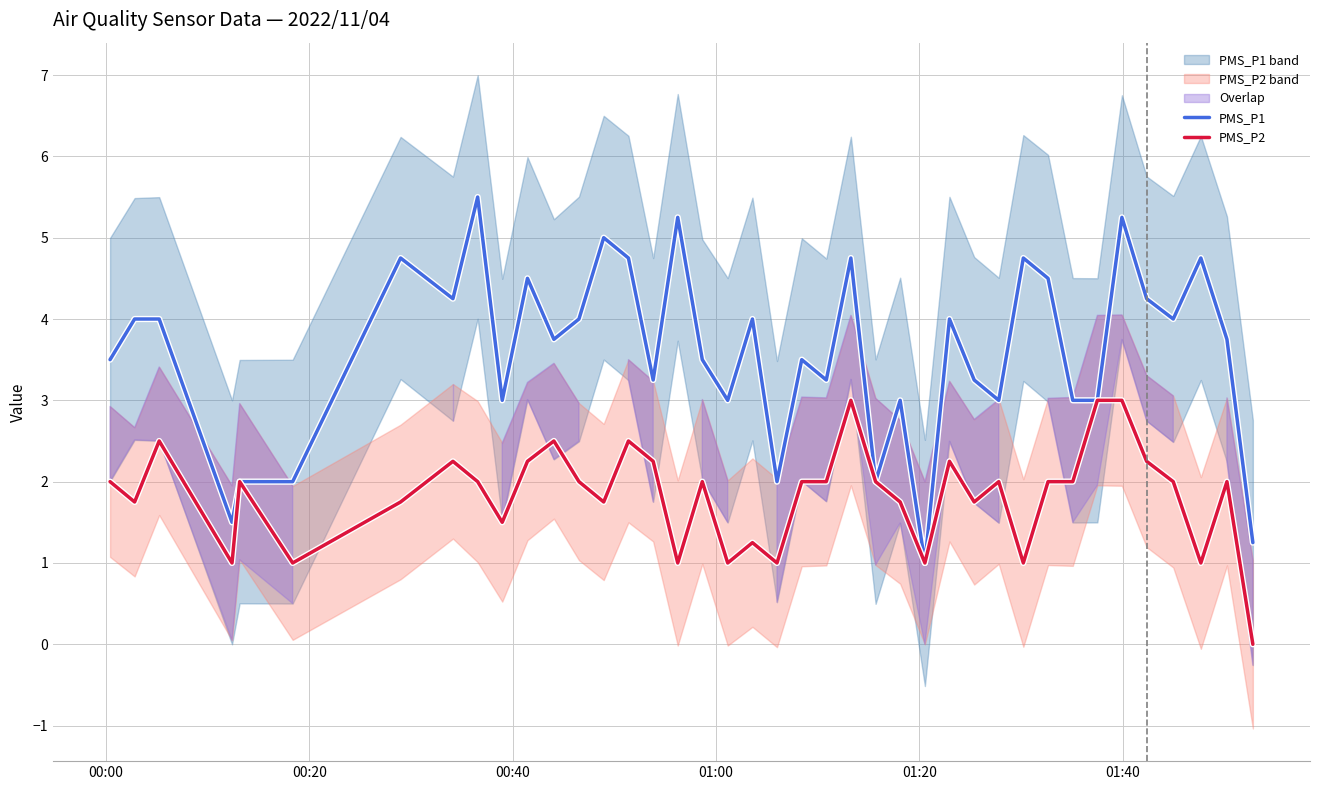

What is the highest value of the PMS_P2 series?

3.0